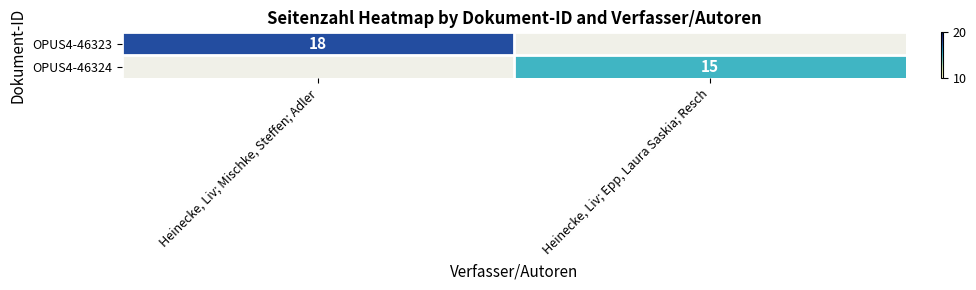

Is it true that OPUS4-46324 equals 23.4 at Heinecke, Liv; Epp, Laura Saskia; Resch?

False